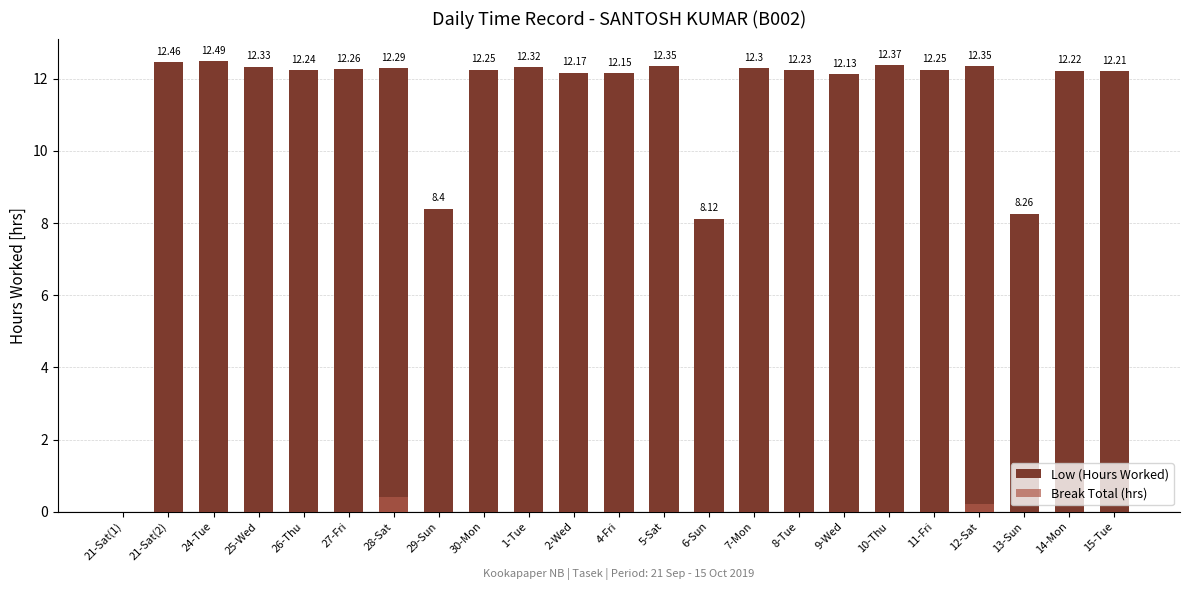

Which has a higher value, 26-Thu or 2-Wed?

26-Thu